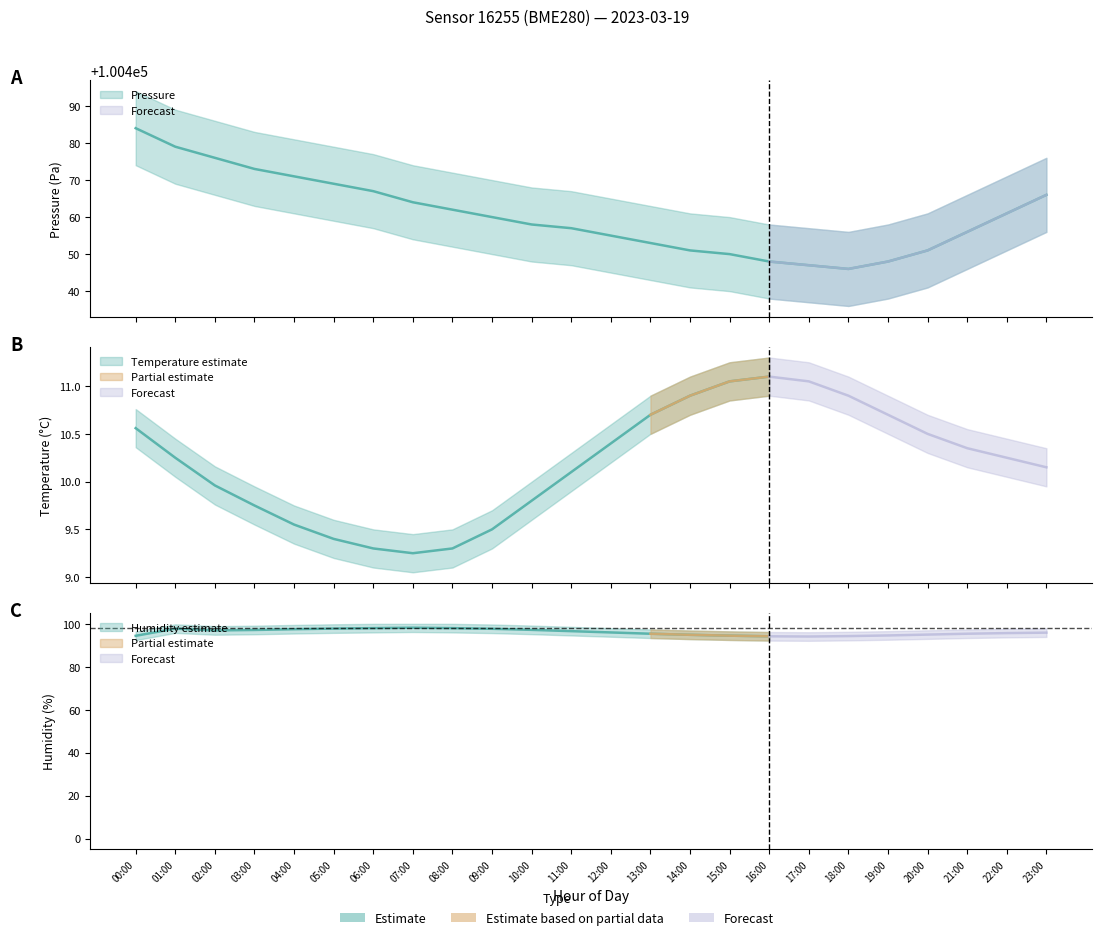

What is the total value across all series at 04:00?

100578.1